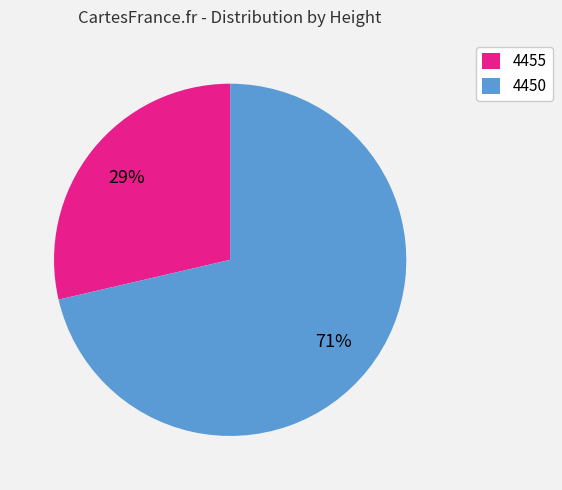

True or false: 4455 accounts for 29% of the total.

True